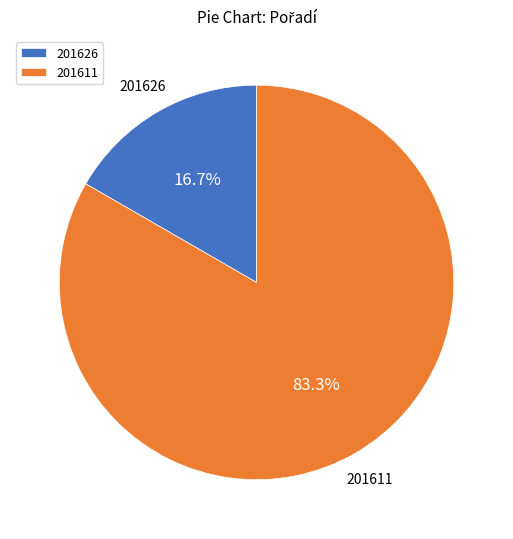

Which slice is the smallest?

201626